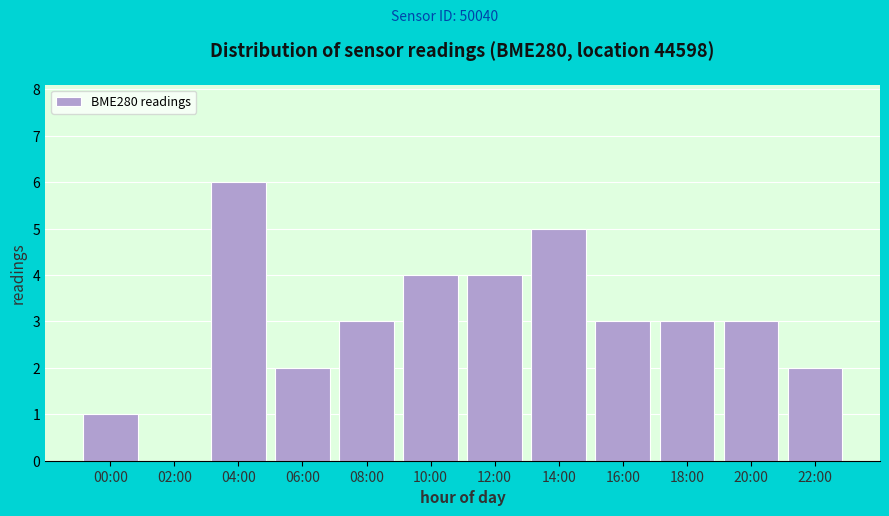

Reading right to left, transcribe all the data shown in this chart.

22:00=2	20:00=3	18:00=3	16:00=3	14:00=5	12:00=4	10:00=4	08:00=3	06:00=2	04:00=6	02:00=0	00:00=1